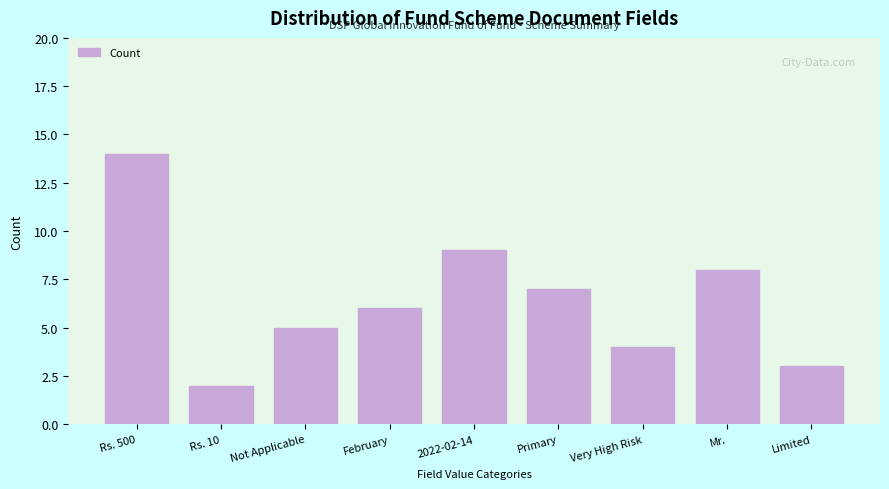

Reading right to left, what are all the values shown in this chart?

3	8	4	7	9	6	5	2	14